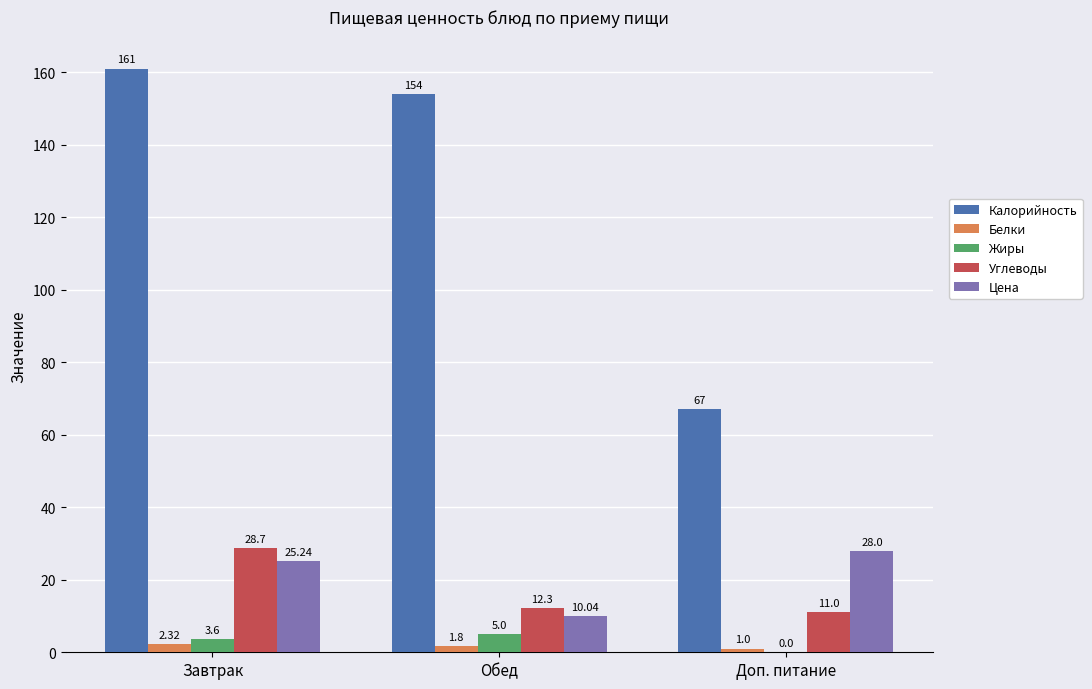

How many Жиры values are between 0 and 5?

3